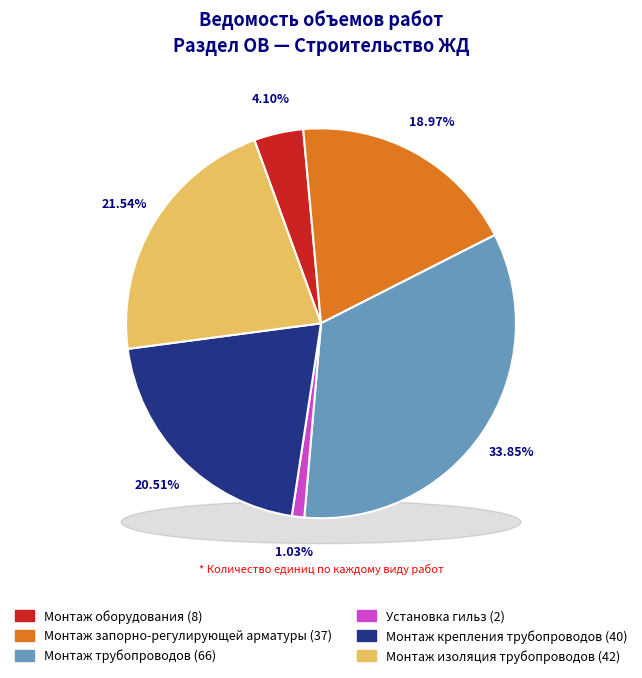

Count the number of slices in the pie.

6